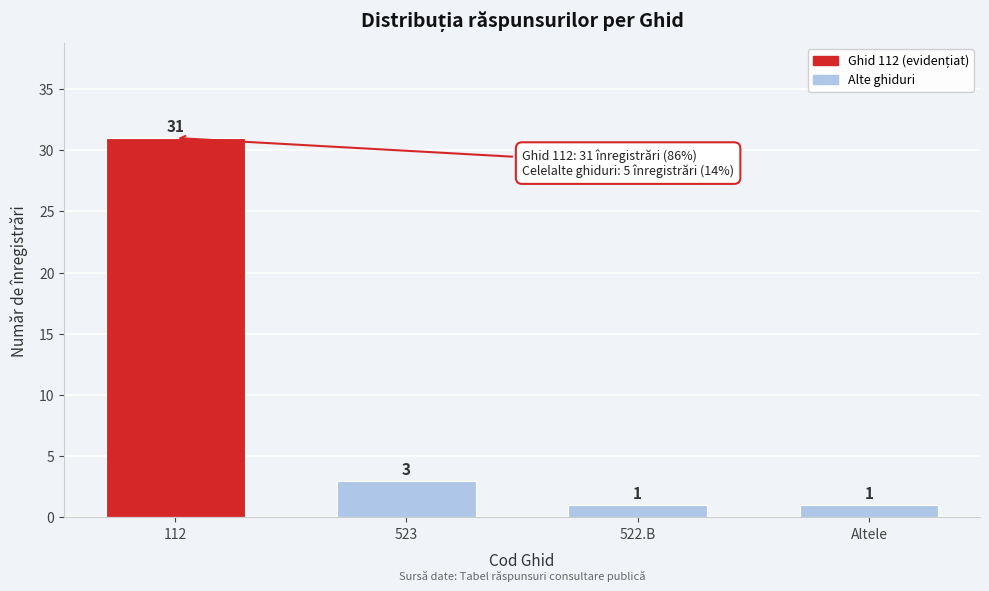

Reading left to right, transcribe all the data shown in this chart.

112=31	523=3	522.B=1	Altele=1